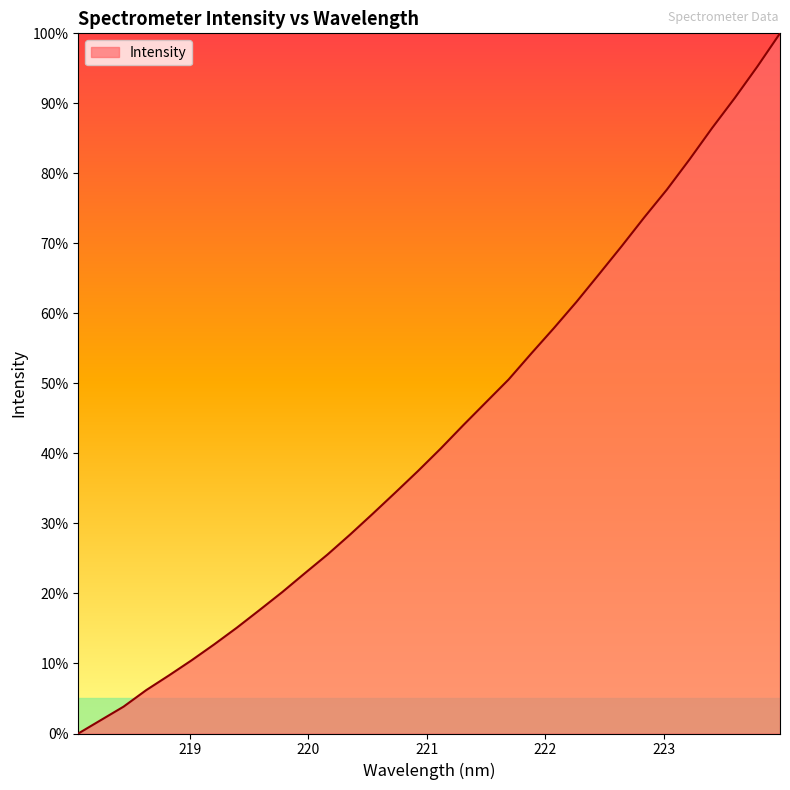

What is the greatest value displayed?

100.0